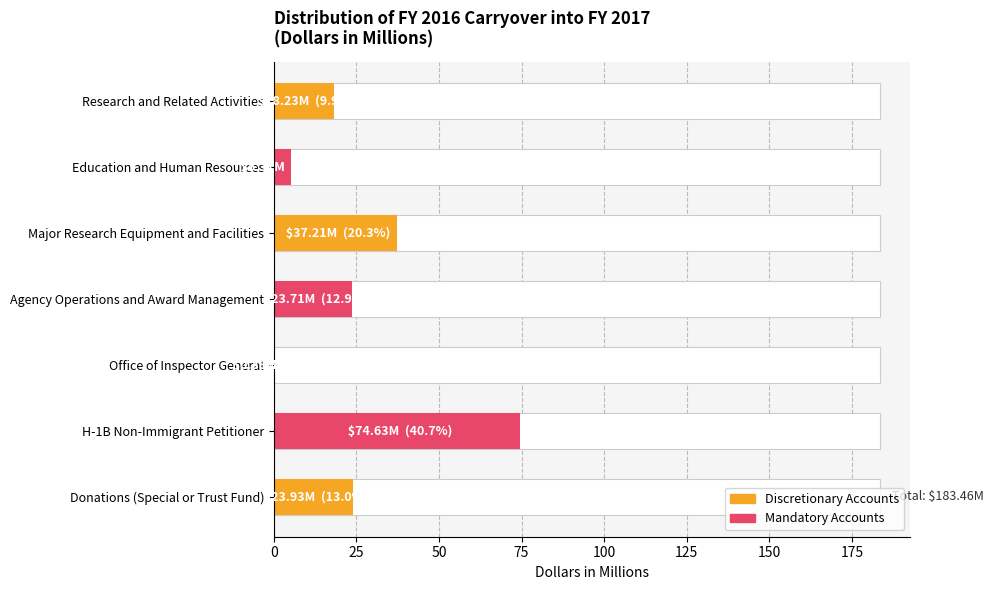

Does the chart contain stacked bars?

No